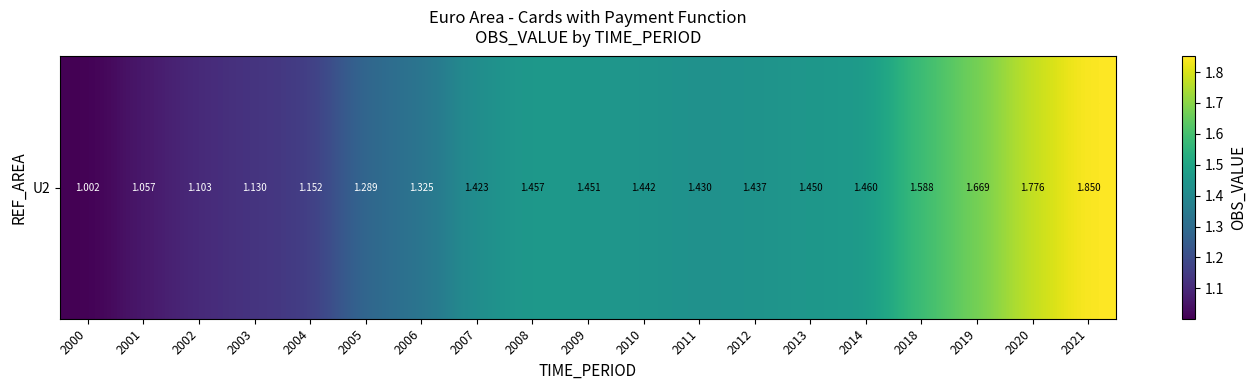

Is it true that the value at 2019 is 1.7?

True